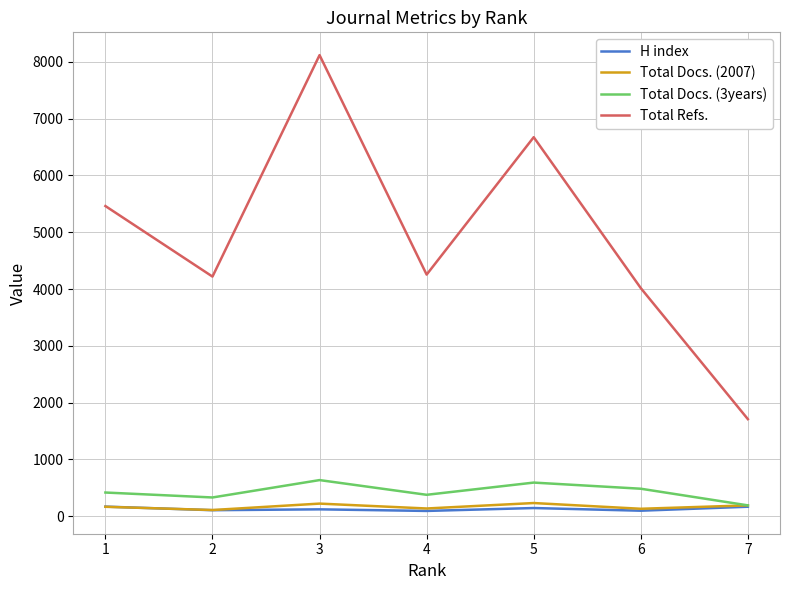

True or false: Total Refs. has more than 0 interior local peaks.

True